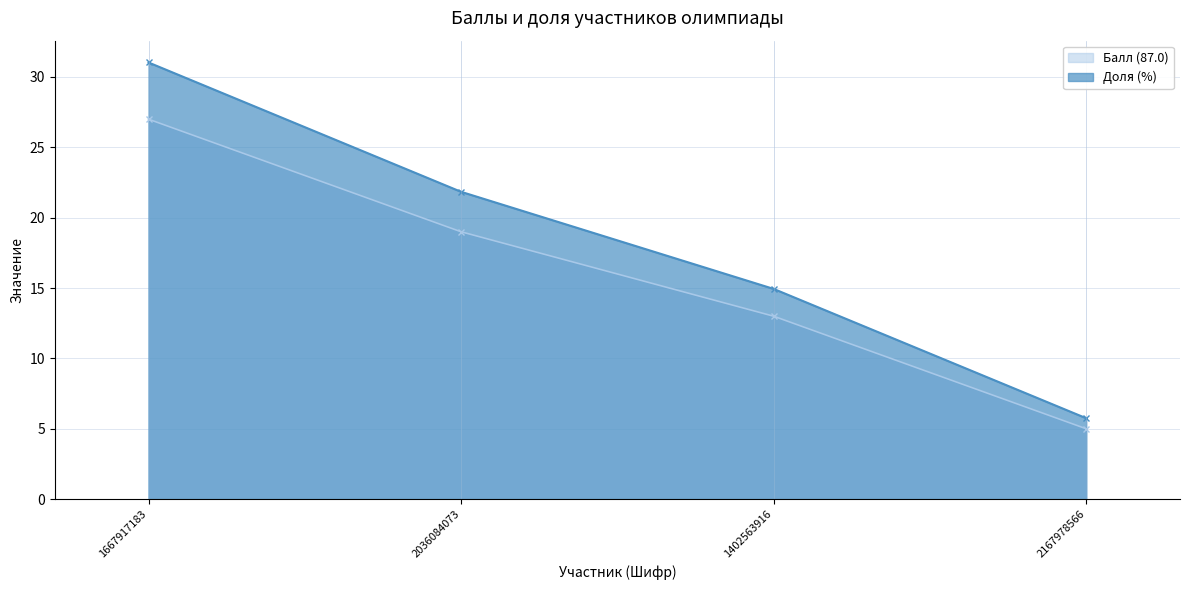

What is the sum of the Балл (87.0) values at 2167978566 and 1667917183?

32.0